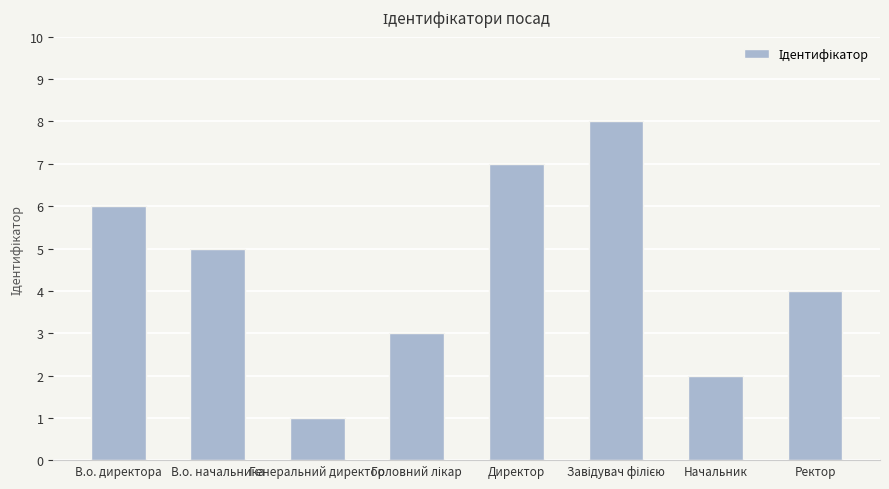

What position from the left is Директор?

5